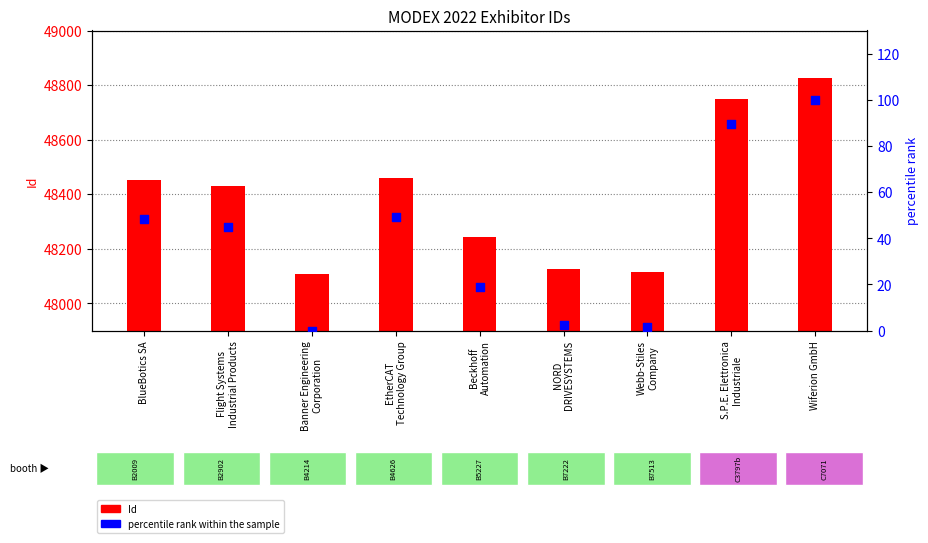

At which category is the sum across all series the highest?

Wiferion GmbH